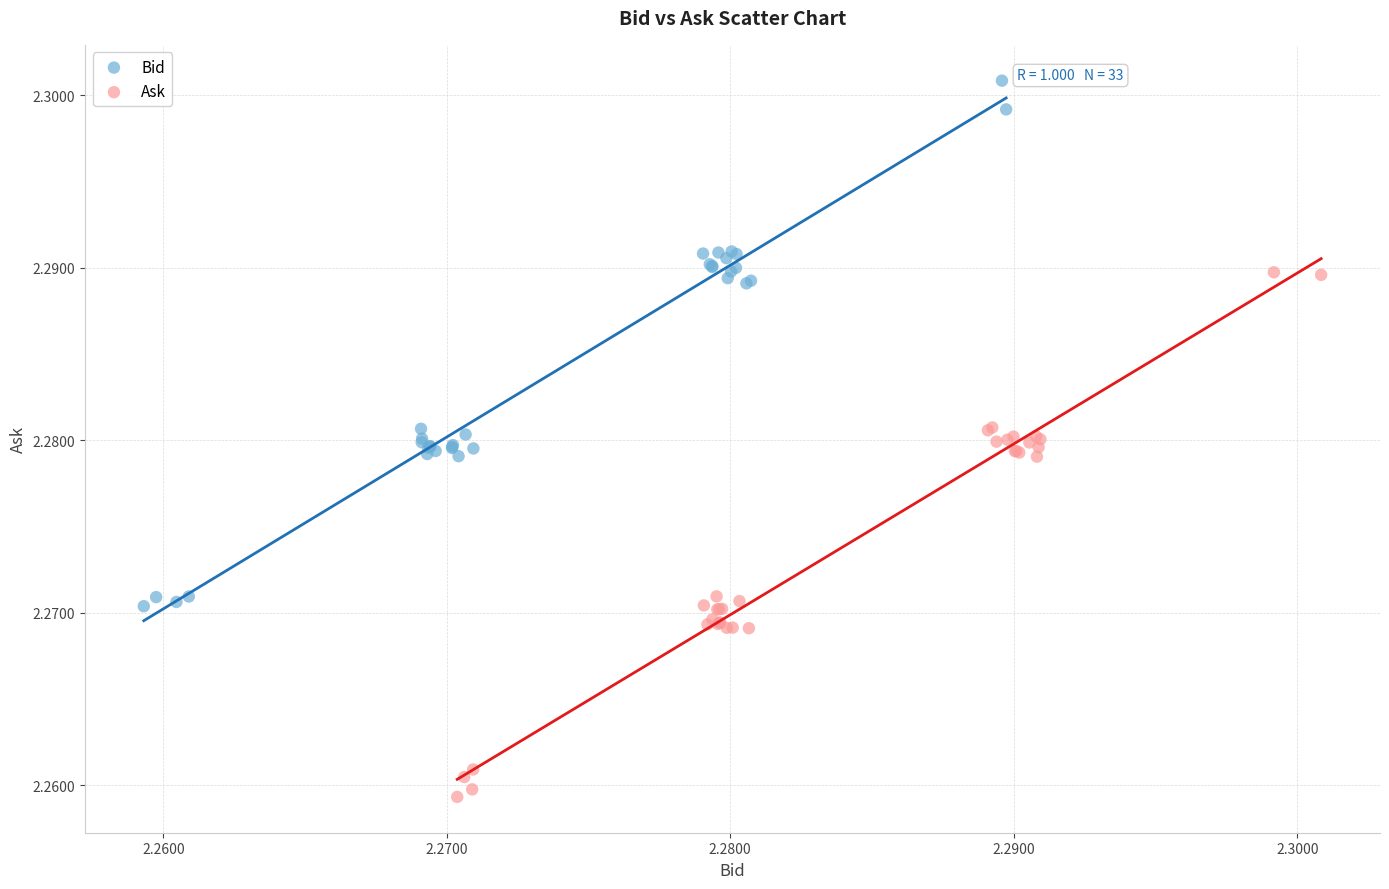

Which series reaches the maximum Y coordinate?

Bid